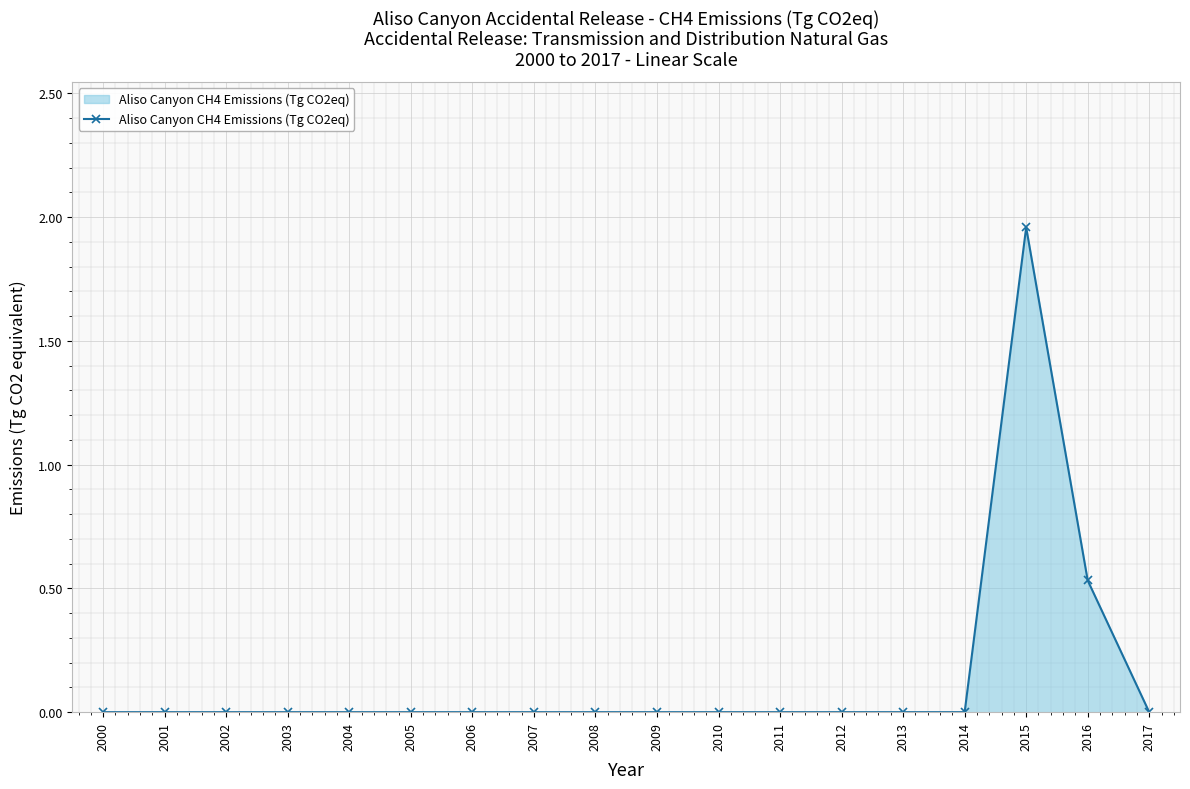

Count the number of data series in this chart.

1